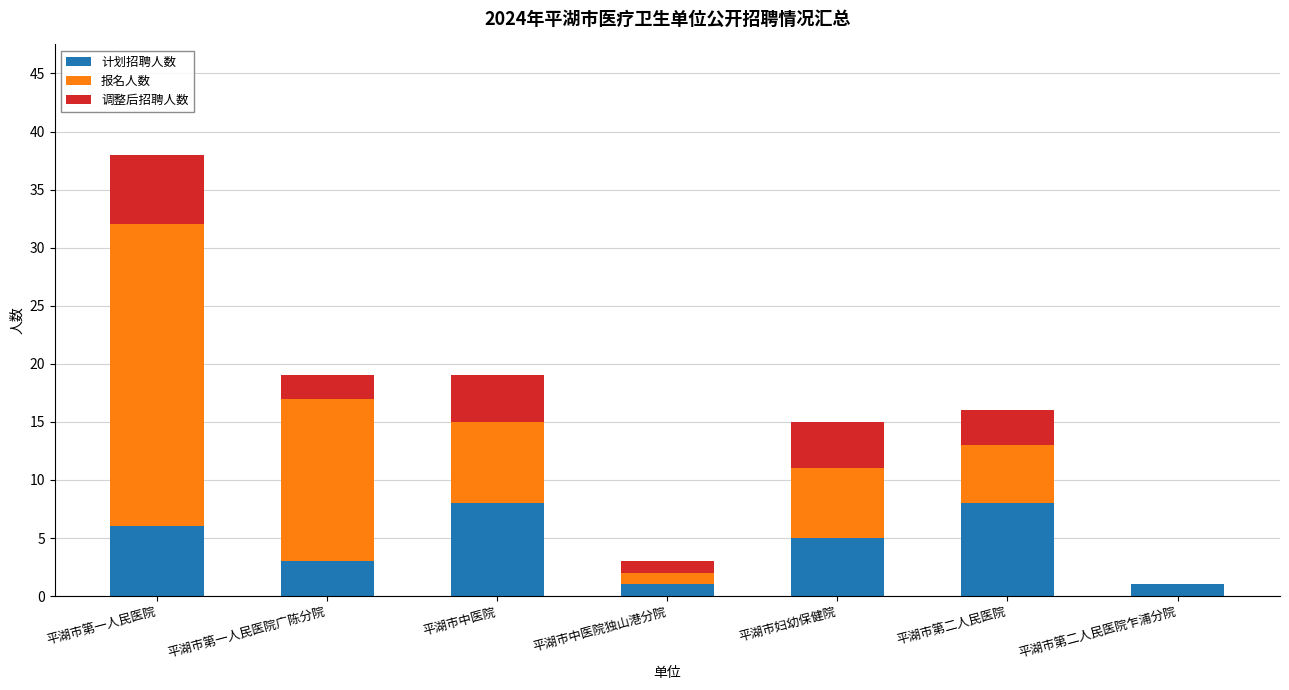

Is it true that 计划招聘人数 equals 8 at 平湖市中医院?

True